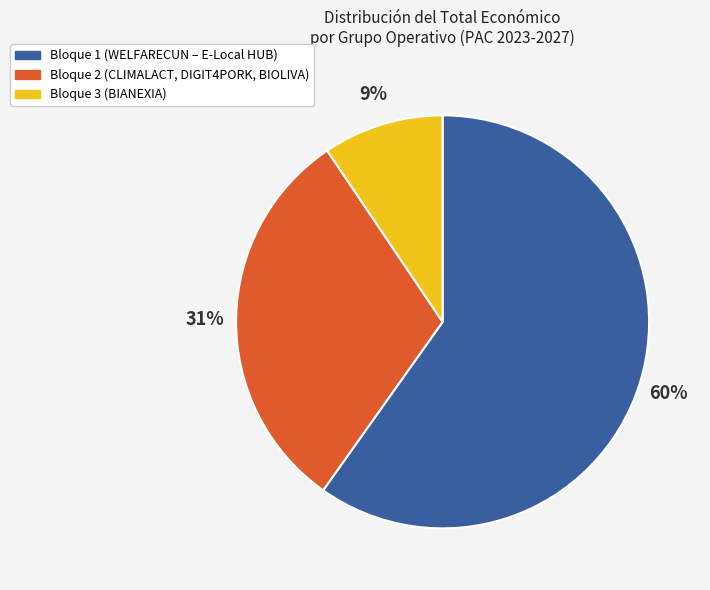

How many slices are in this pie chart?

3